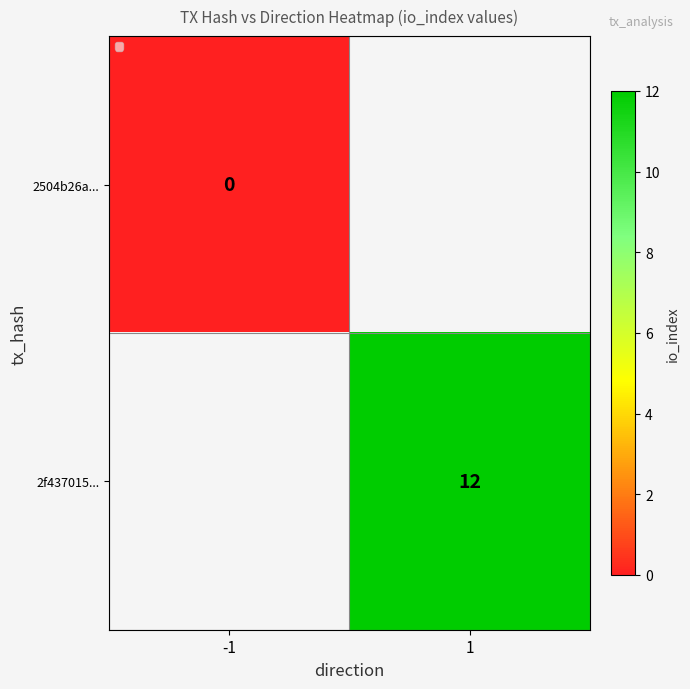

The 2f437015... series shows 3 at 1. True or false?

False